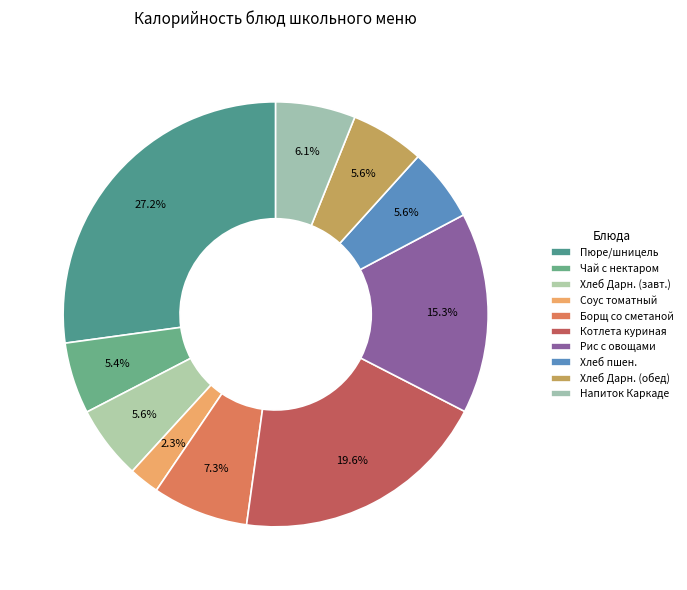

Count the number of slices in the pie.

10